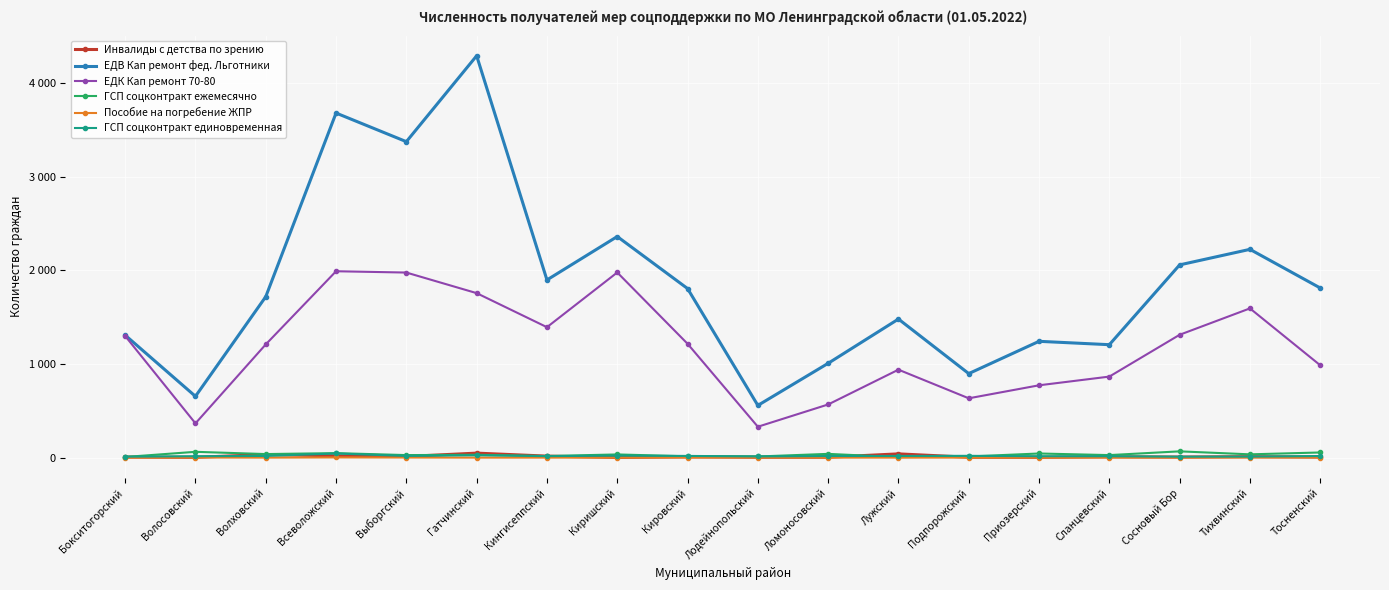

Does the chart have visible grid lines?

Yes